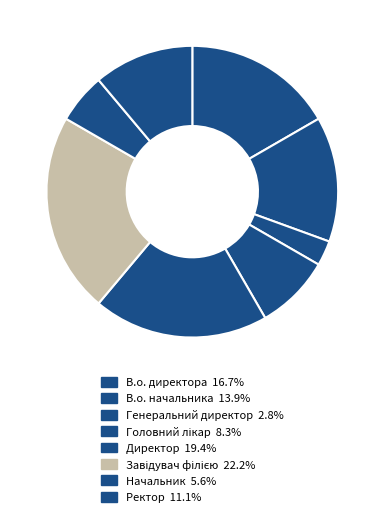

Which category has the smallest portion of the pie?

Генеральний директор